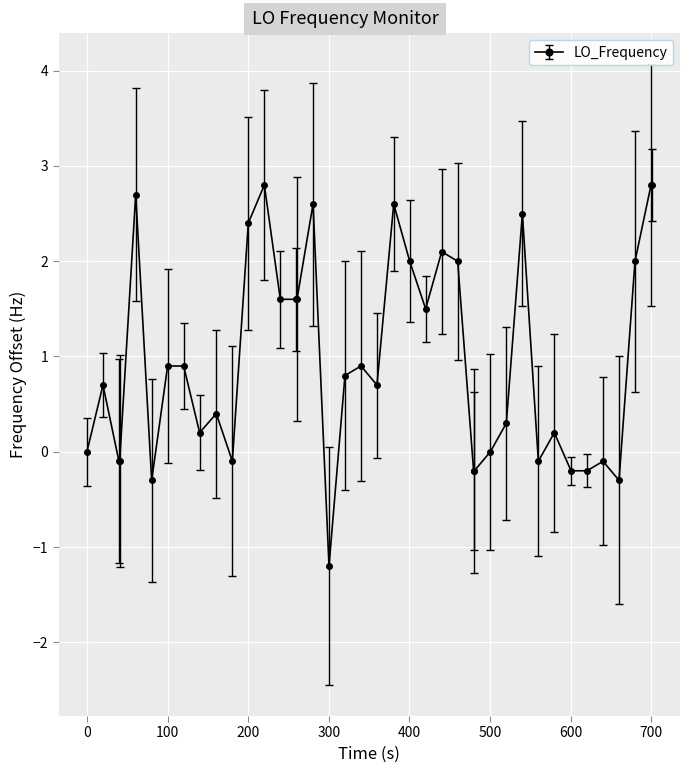

Reading left to right, extract all data points from this chart.

0.0	0.7	-0.1	-0.1	2.7	-0.3	0.9	0.9	0.2	0.4	-0.1	2.4	2.8	1.6	1.6	1.6	2.6	-1.2	0.8	0.9	0.7	2.6	2.0	1.5	2.1	2.0	-0.2	-0.2	0.0	0.3	2.5	-0.1	0.2	-0.2	-0.2	-0.1	-0.3	2.0	2.8	2.8